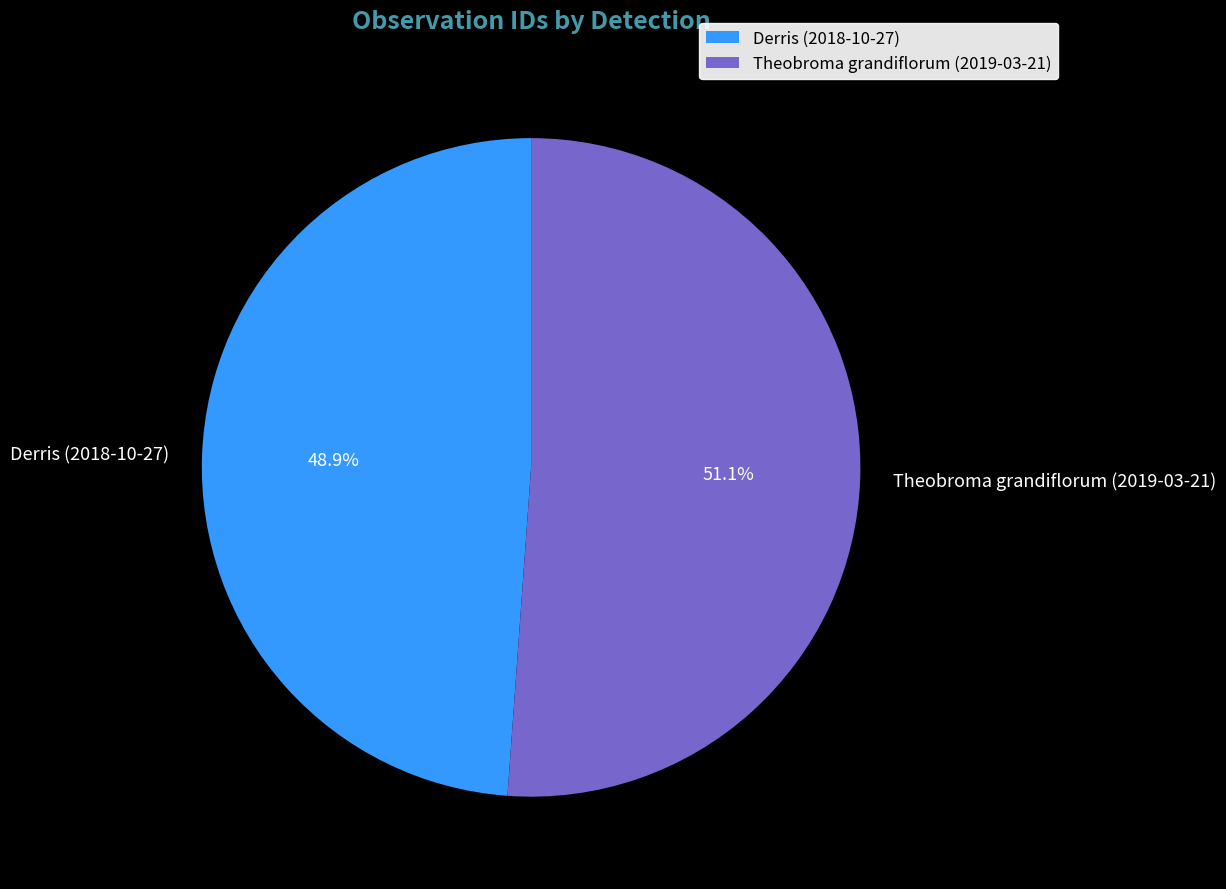

True or false: Derris (2018-10-27) accounts for 49% of the total.

True